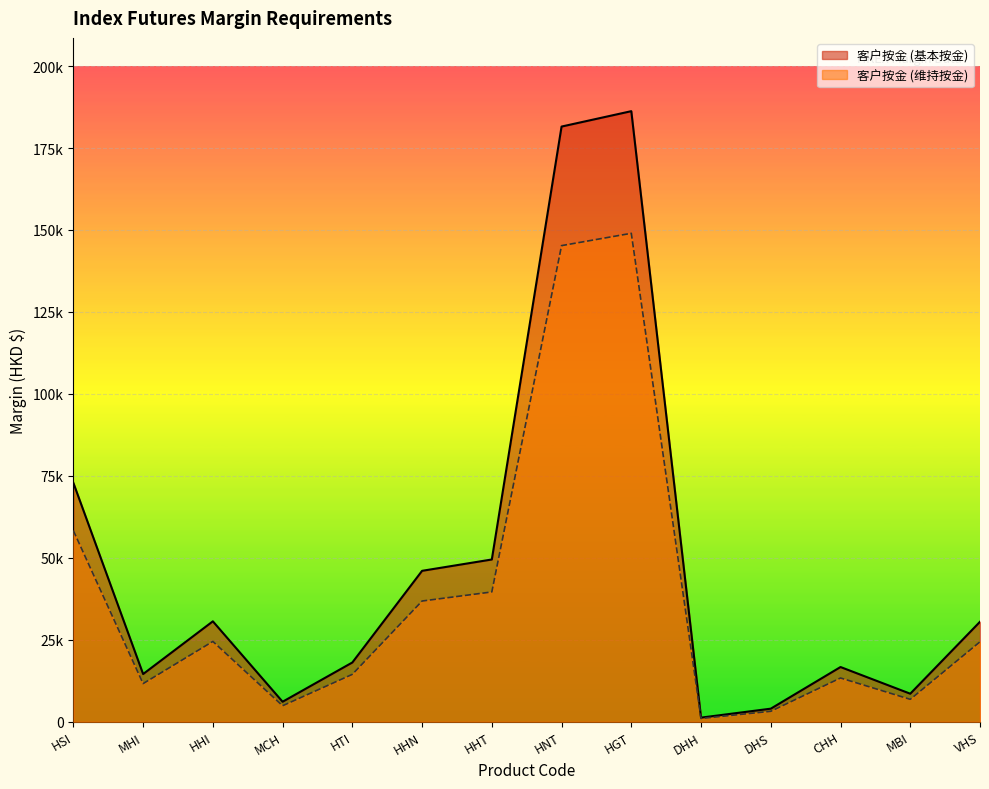

Does the chart display data point markers on the line(s)?

No